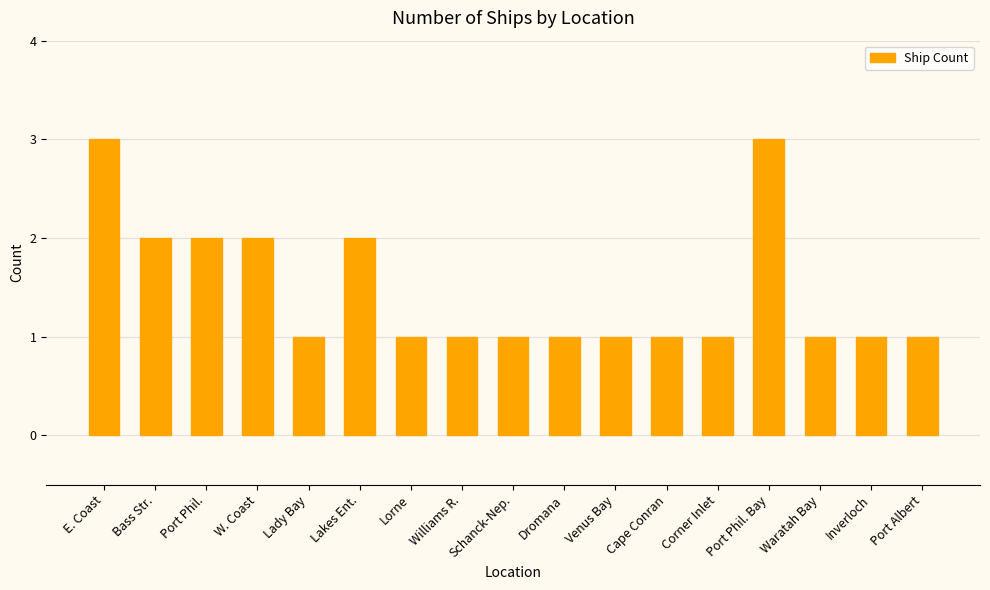

Reading left to right, extract all data points from this chart.

3	2	2	2	1	2	1	1	1	1	1	1	1	3	1	1	1